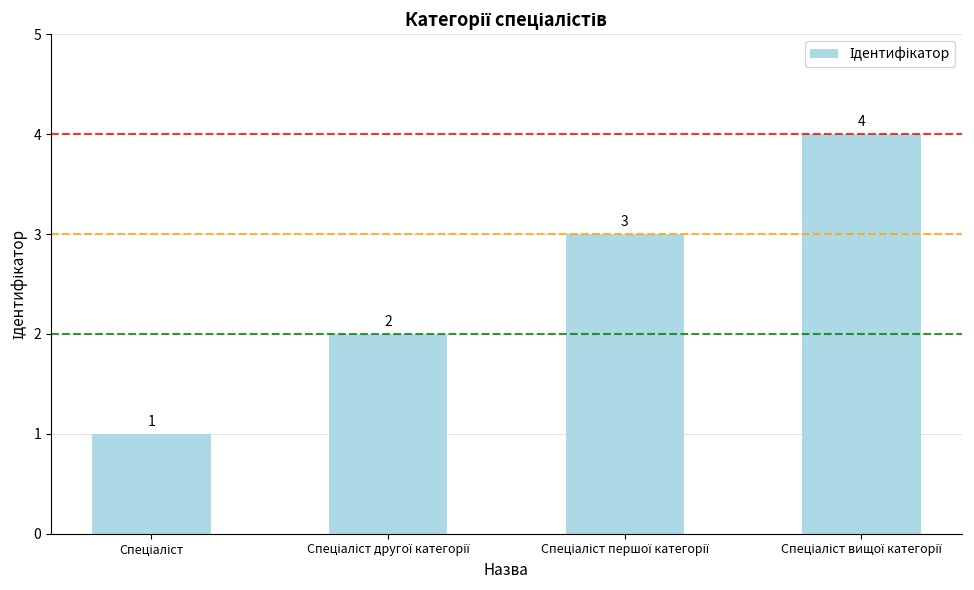

Reading right to left, what are all the values shown in this chart?

4	3	2	1